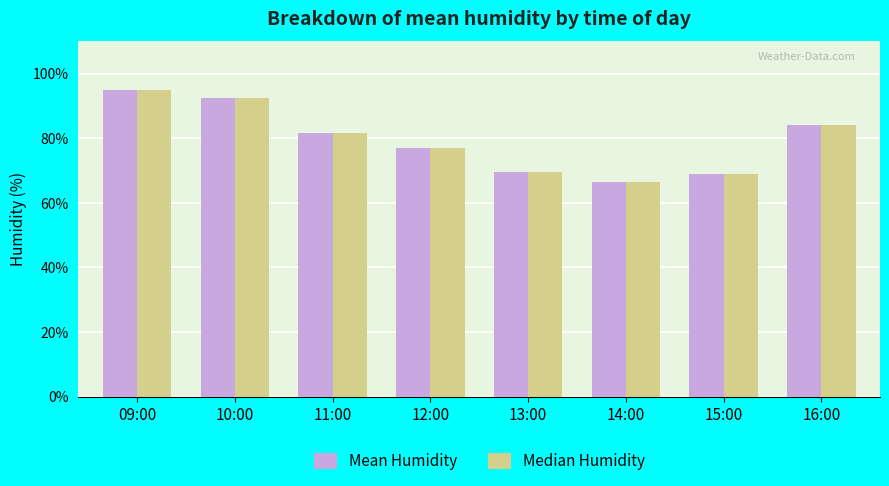

The value of Median Humidity at 14:00 is 19.0. True or false?

False